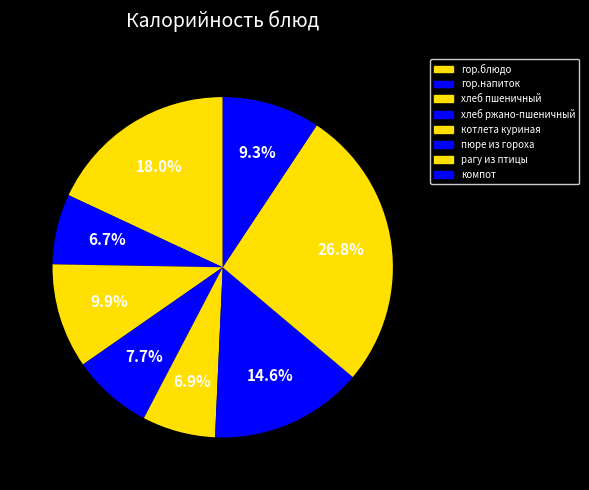

Count the number of slices in the pie.

8